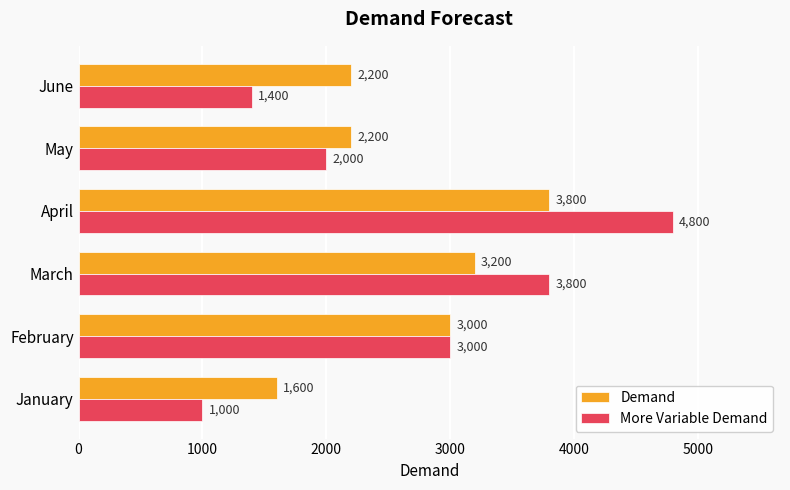

What are all the series names shown in the legend?

Demand, More Variable Demand